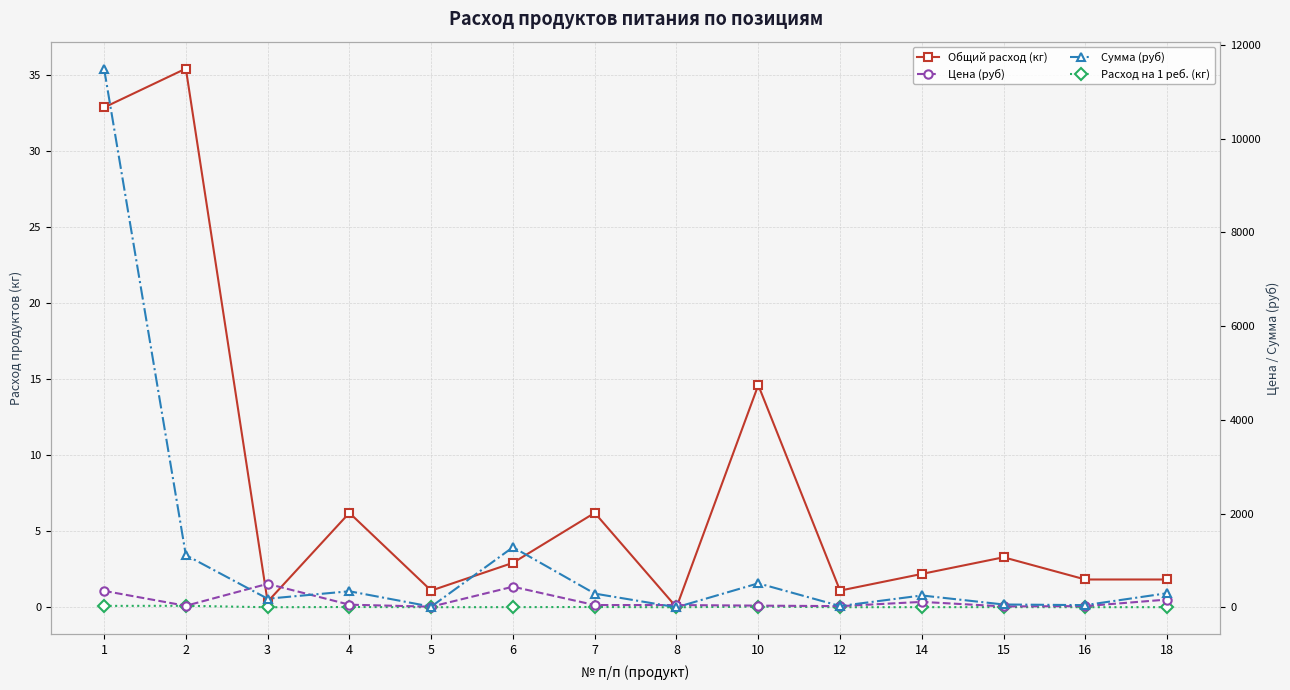

Between 15 and 7, which is larger?

7